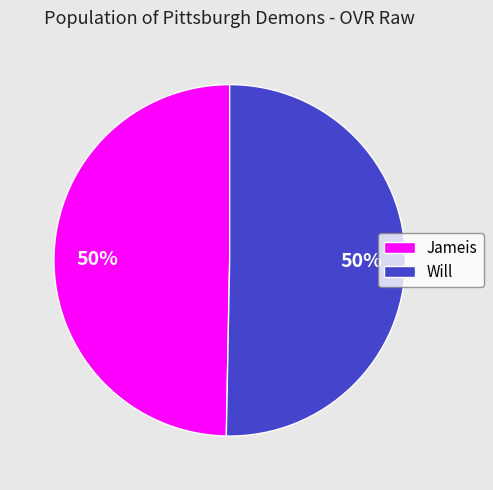

The Jameis slice represents 58% of the pie. True or false?

False